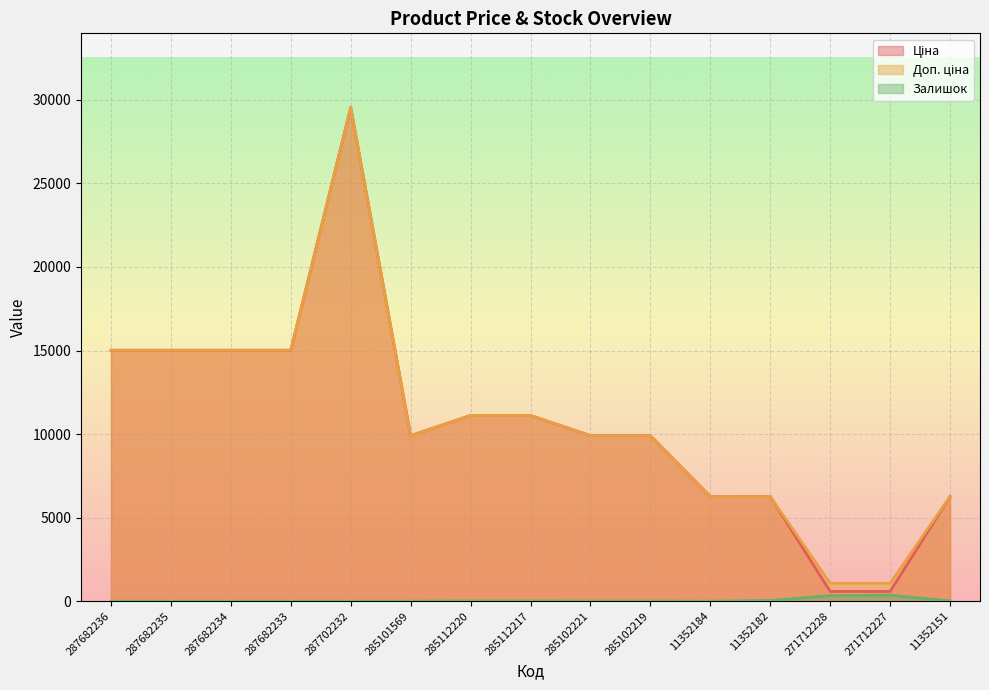

How many series are shown in this chart?

3